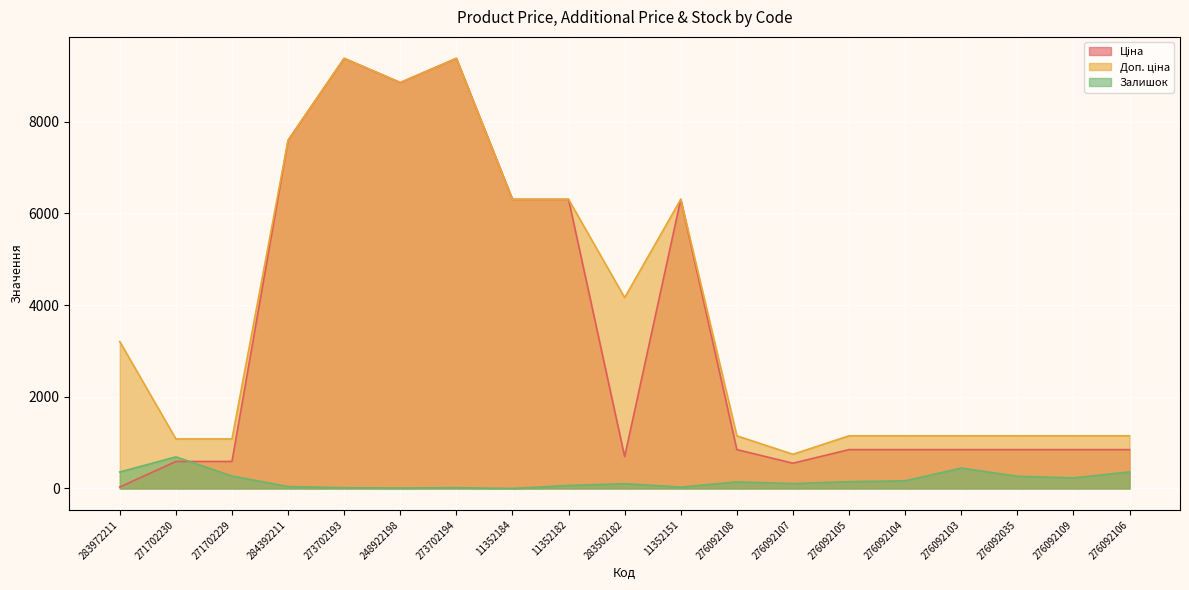

What is the difference between the maximum and minimum values in the Залишок series?

690.0